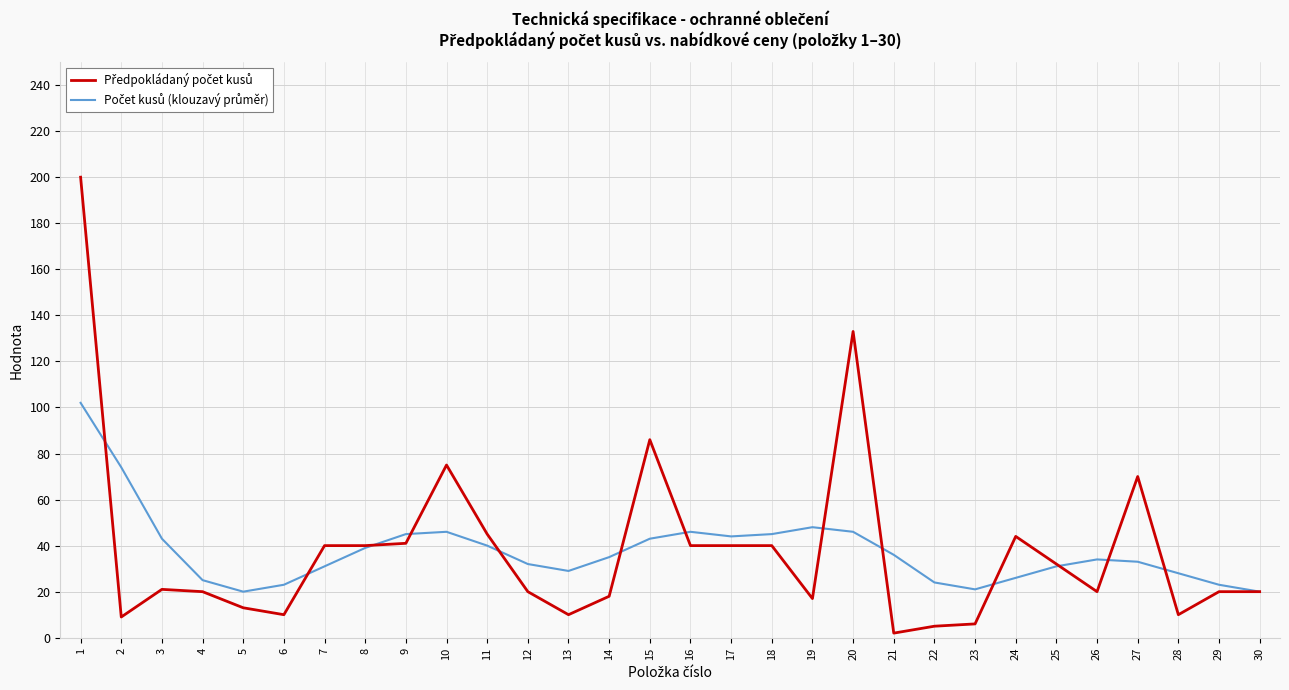

What is the maximum value shown in the chart?

200